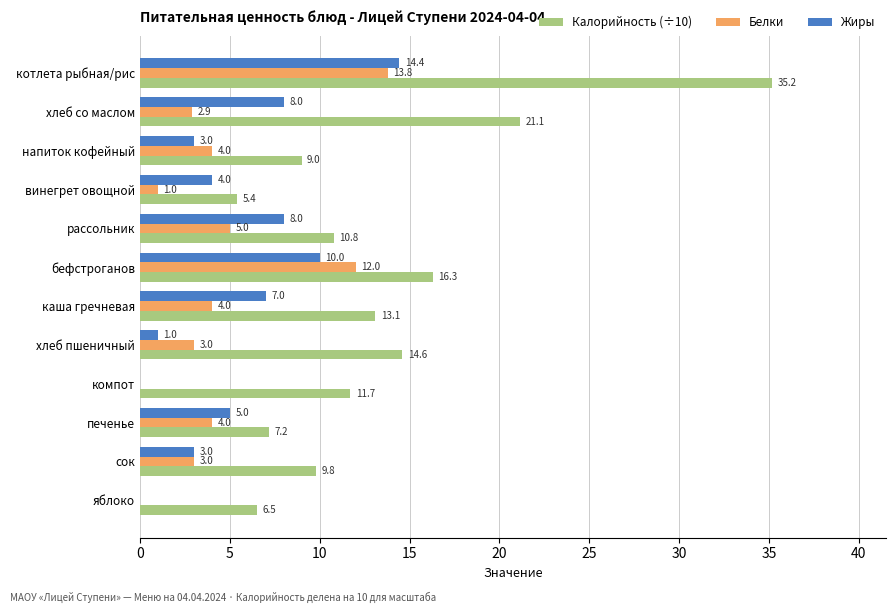

Where is Калорийность (÷10) nearest to the value 20?

хлеб со маслом